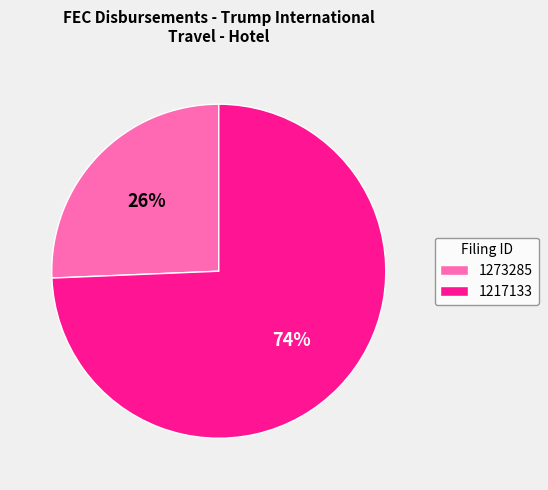

To the nearest percent, what is the average slice percentage?

50%